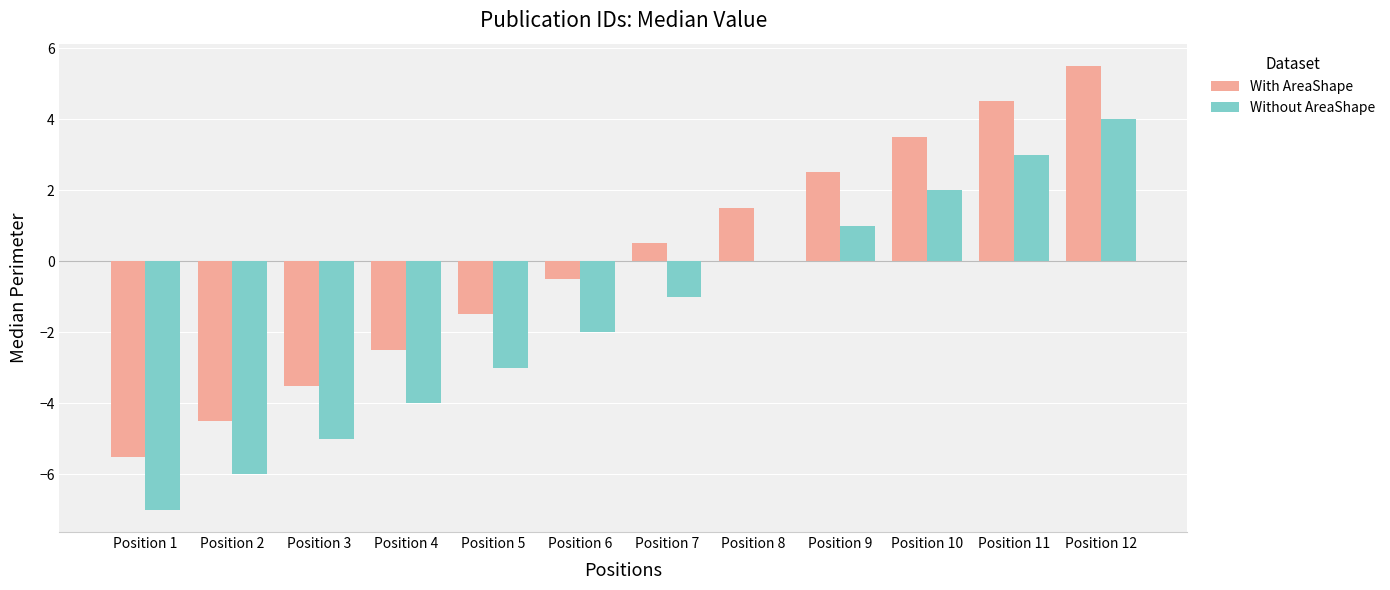

What is the sum of the With AreaShape values at Position 3 and Position 4?

-6.0